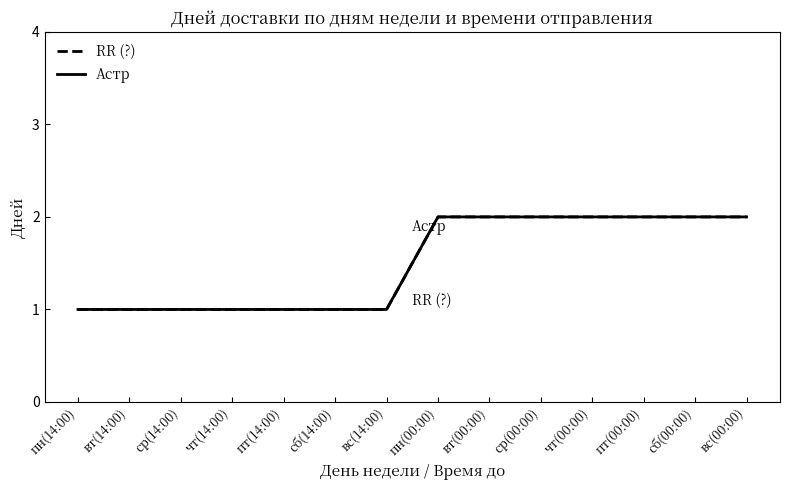

What is the label of the 13th point from the right?

вт(14:00)